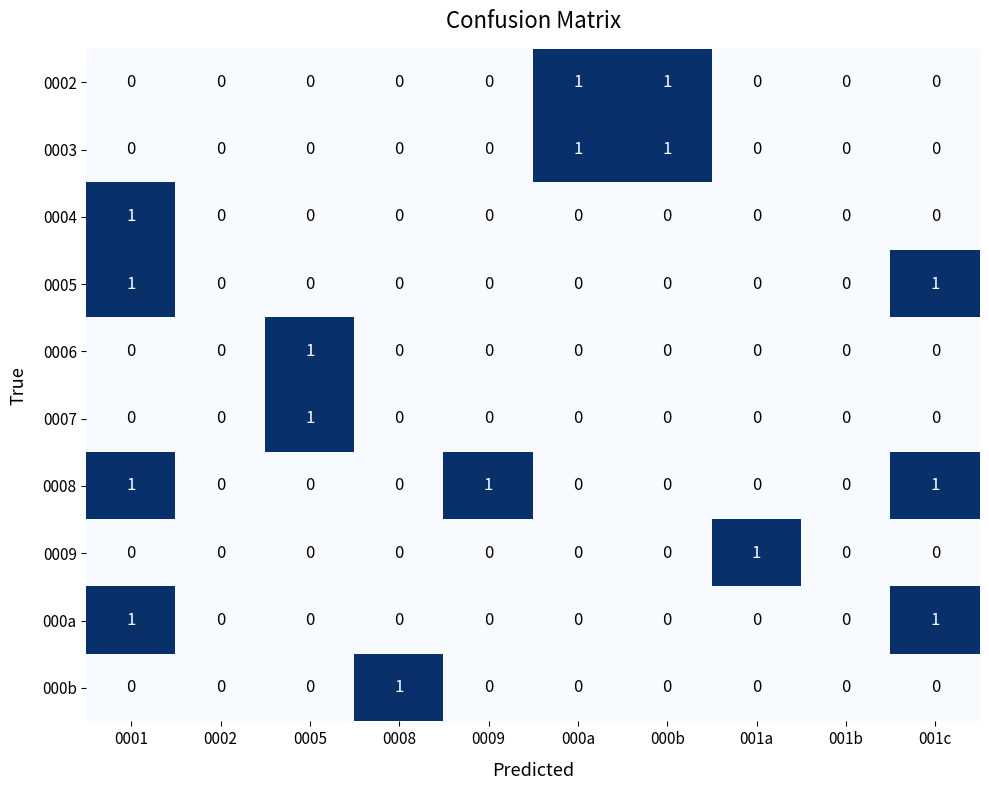

Count the number of categories in the chart.

10